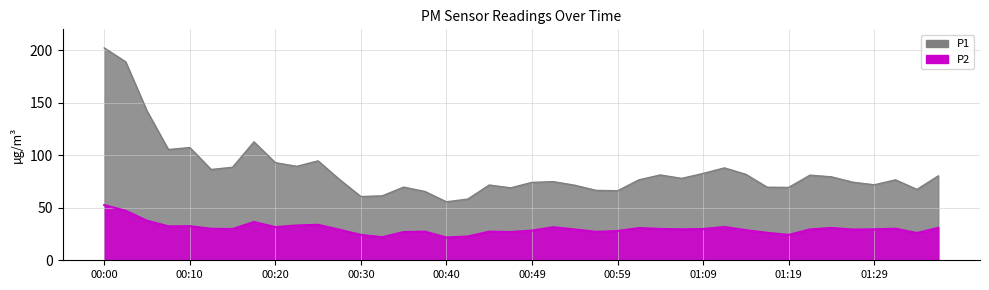

What is the maximum value for P1?

202.3